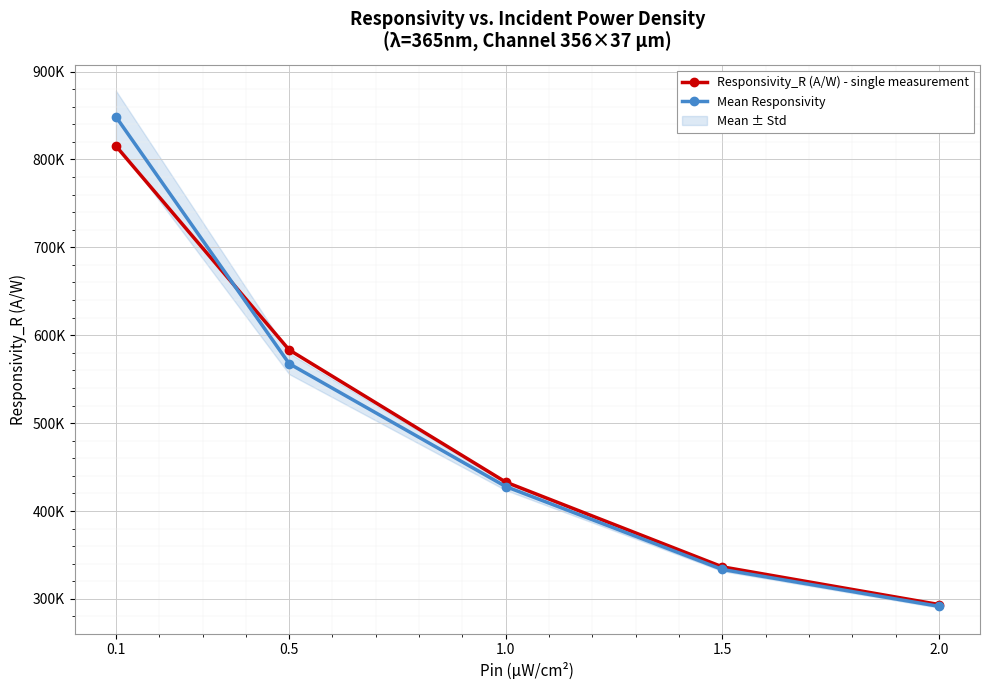

What is the value of the Responsivity_R (A/W) - single measurement point at the 5th from the left?

293619.0